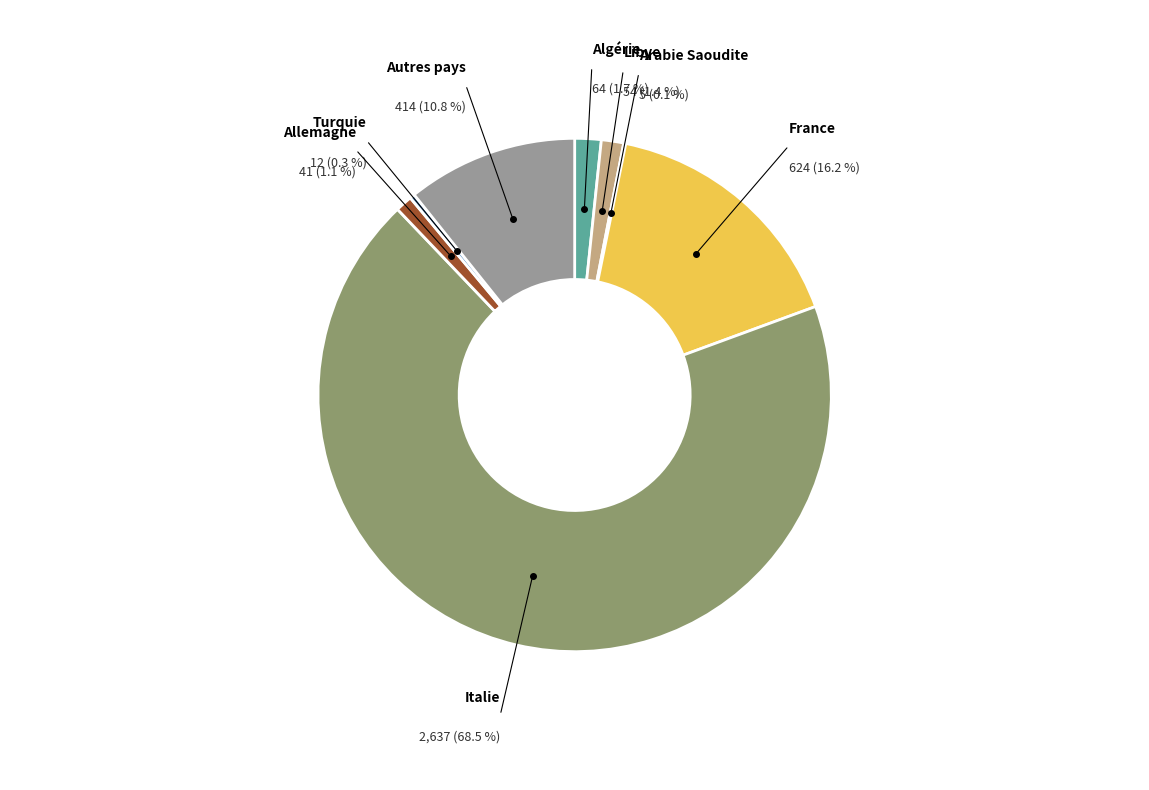

Which category has the smallest portion of the pie?

Arabie Saoudite